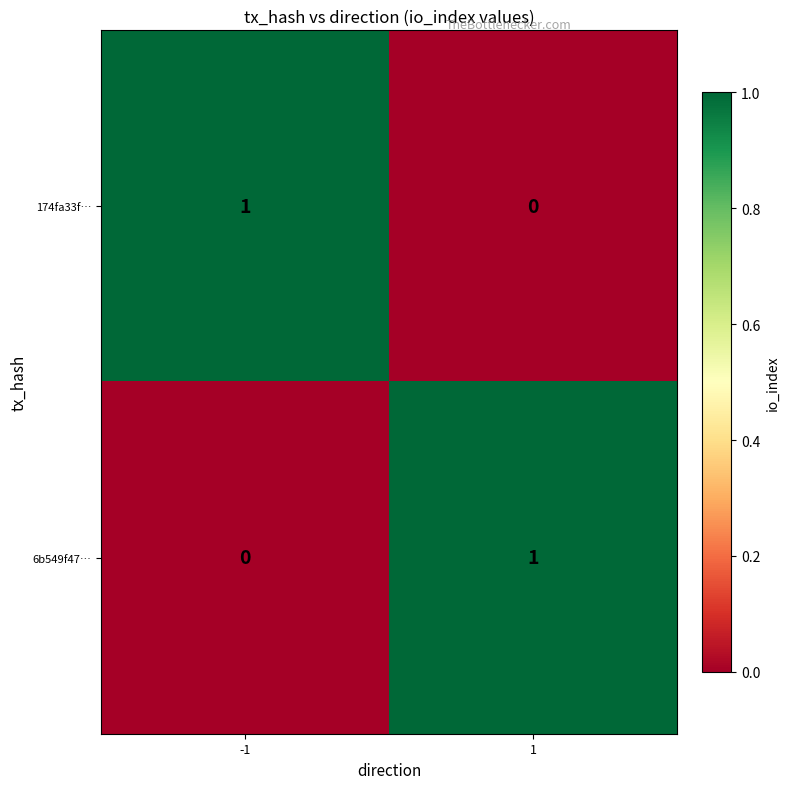

Rank the categories by 174fa33f… value from highest to lowest.

-1, 1